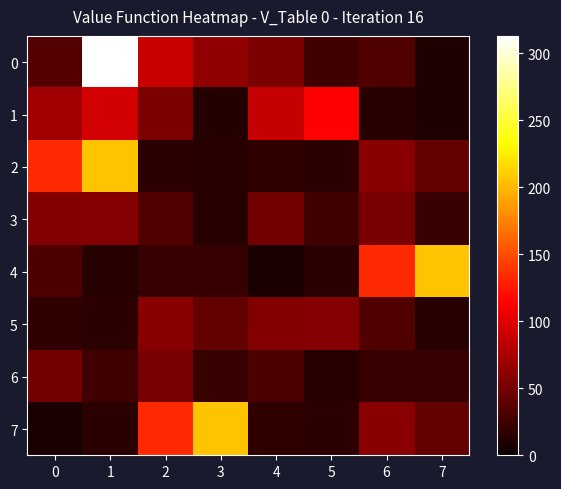

Rank the series at 4 from lowest to highest value.

4, 2, 7, 6, 3, 0, 5, 1